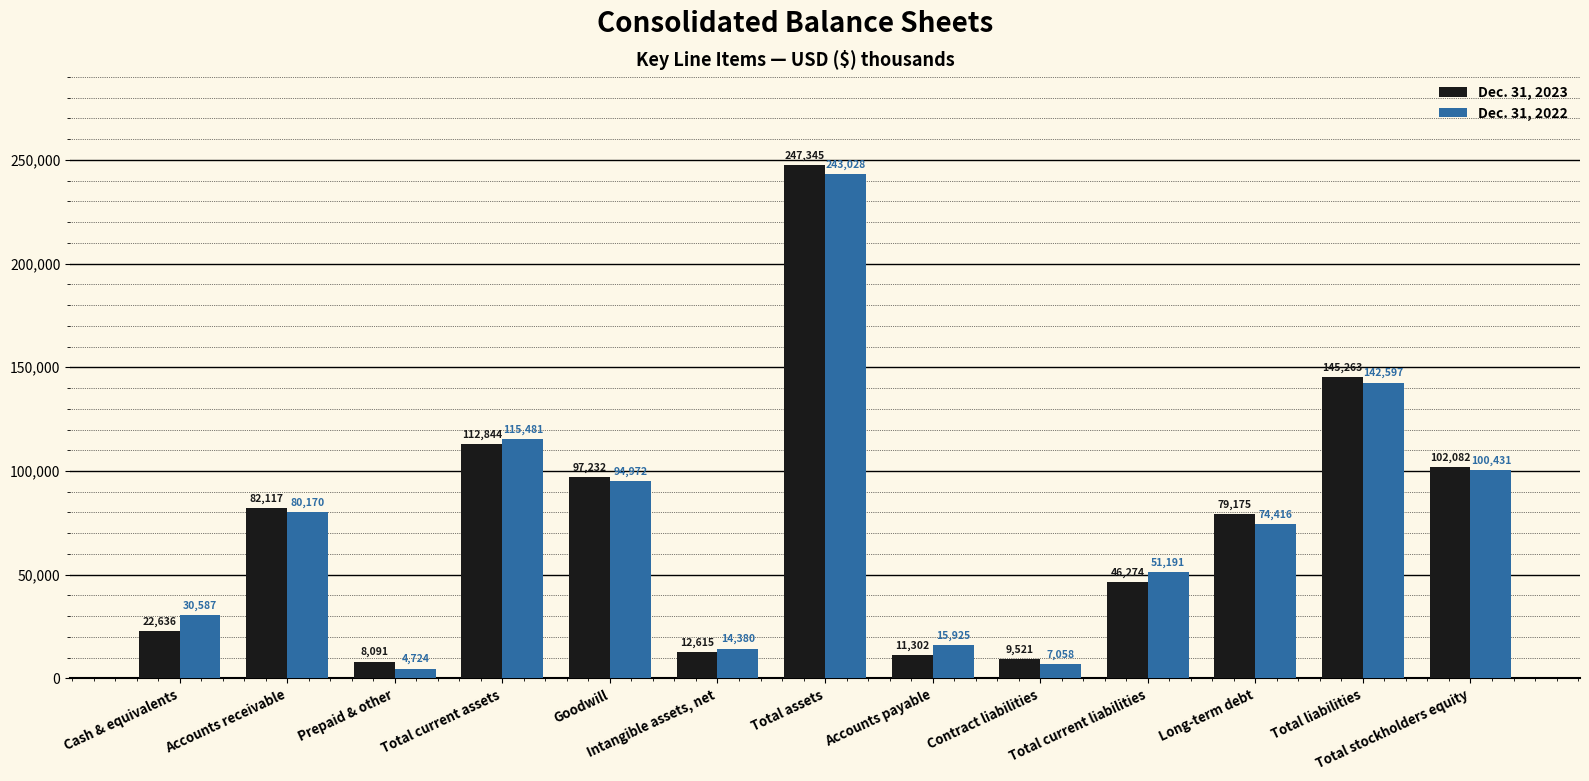

Rank the categories by Dec. 31, 2022 value from highest to lowest.

Total assets, Total liabilities, Total current assets, Total stockholders equity, Goodwill, Accounts receivable, Long-term debt, Total current liabilities, Cash & equivalents, Accounts payable, Intangible assets, net, Contract liabilities, Prepaid & other